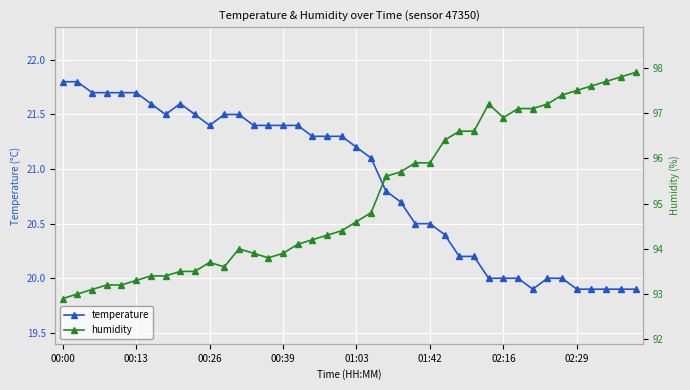

At which label does temperature first exceed 21?

00:00